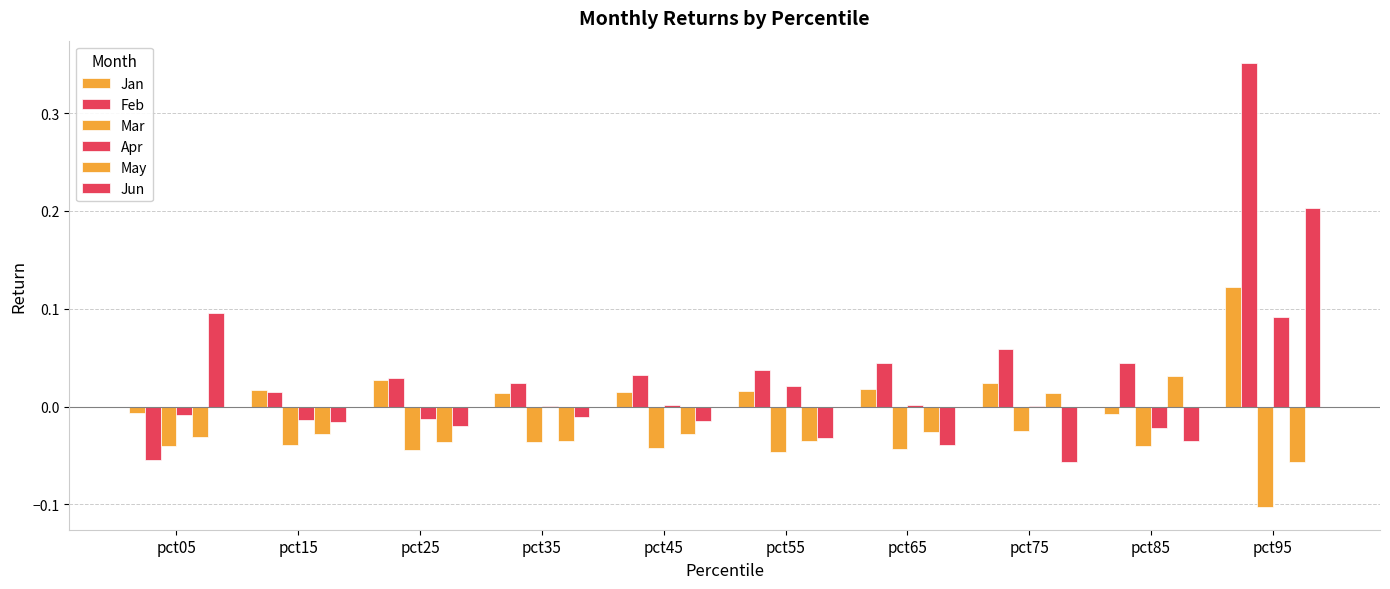

At how many categories does at least one series exceed 0?

10